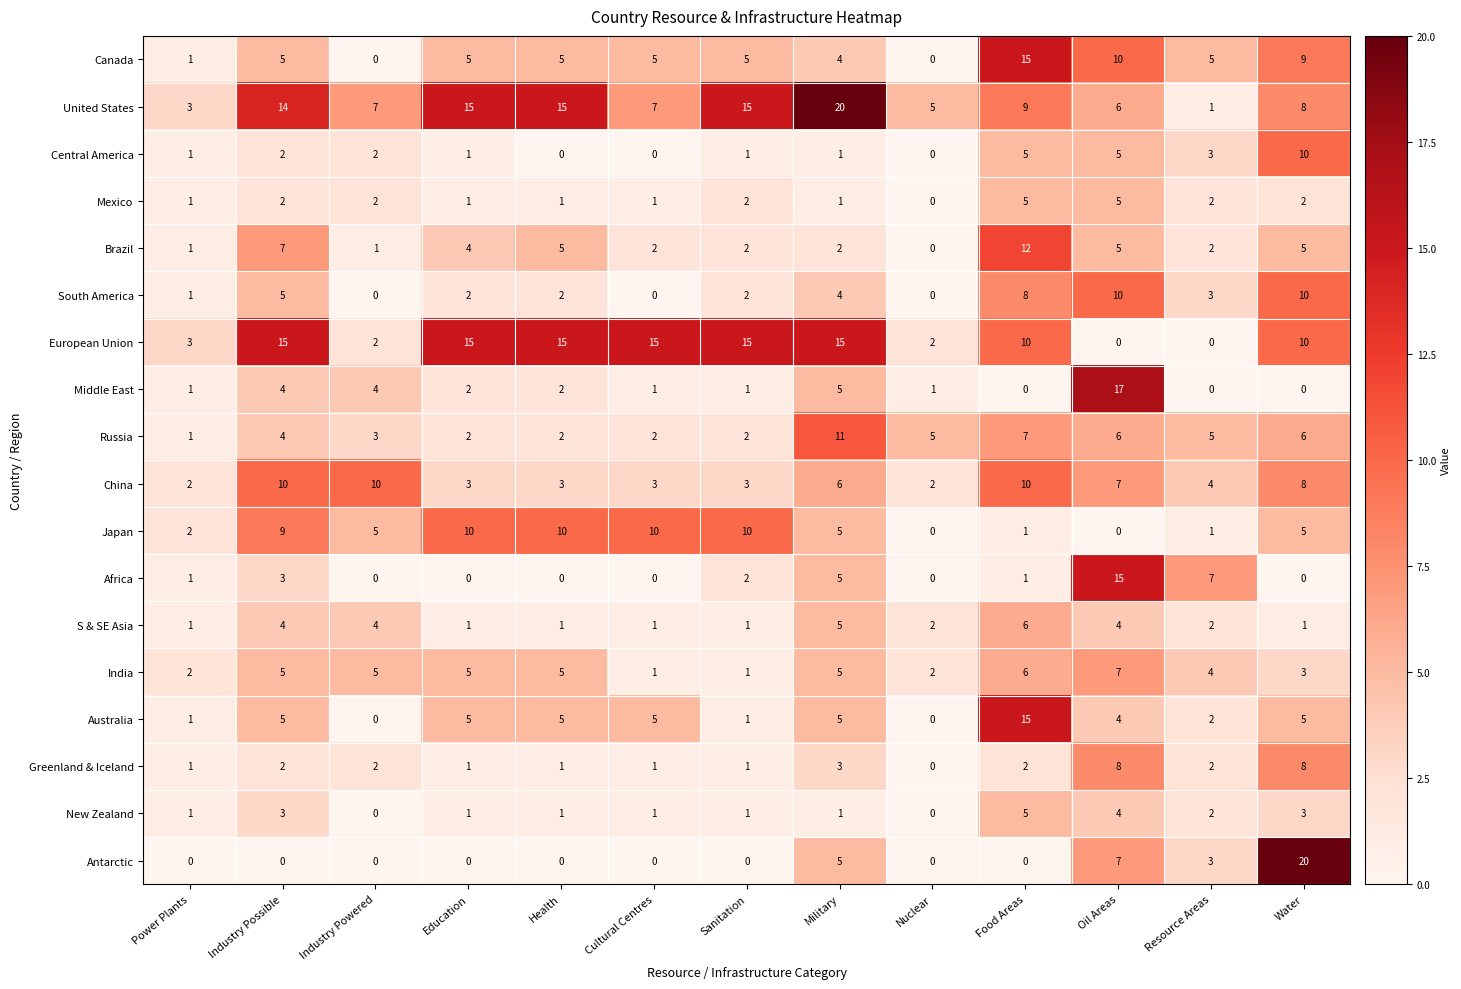

How many values in Africa are above zero?

7